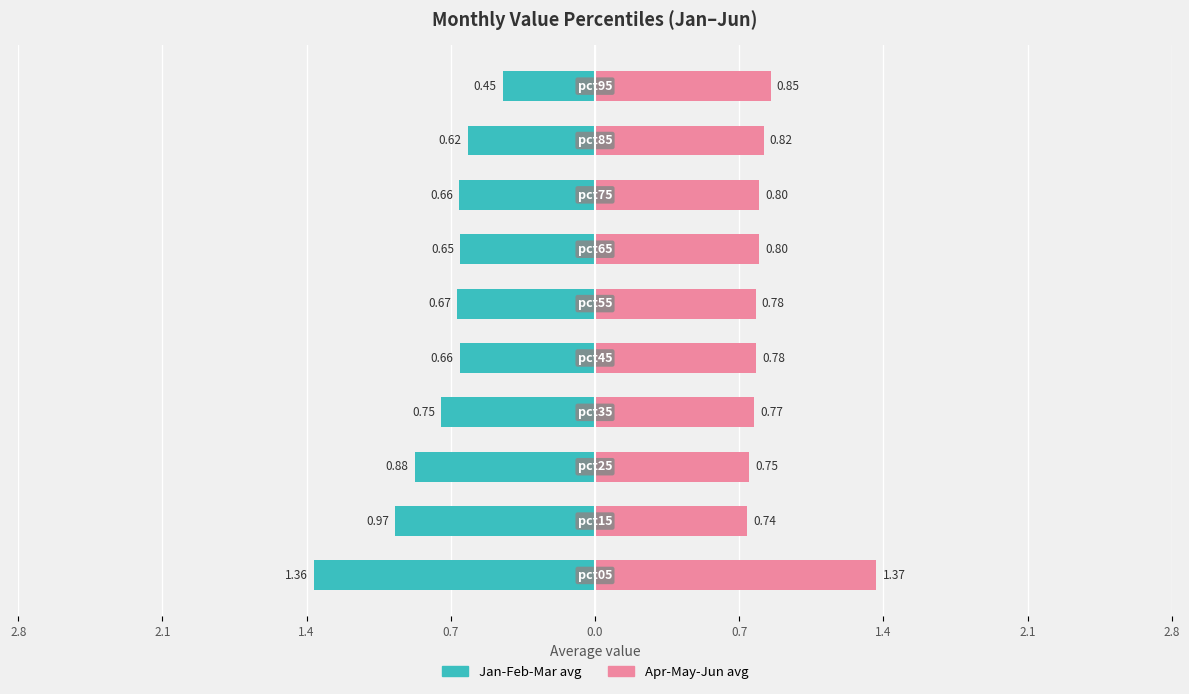

What is the difference between the highest and lowest values at 0.7?

1.5